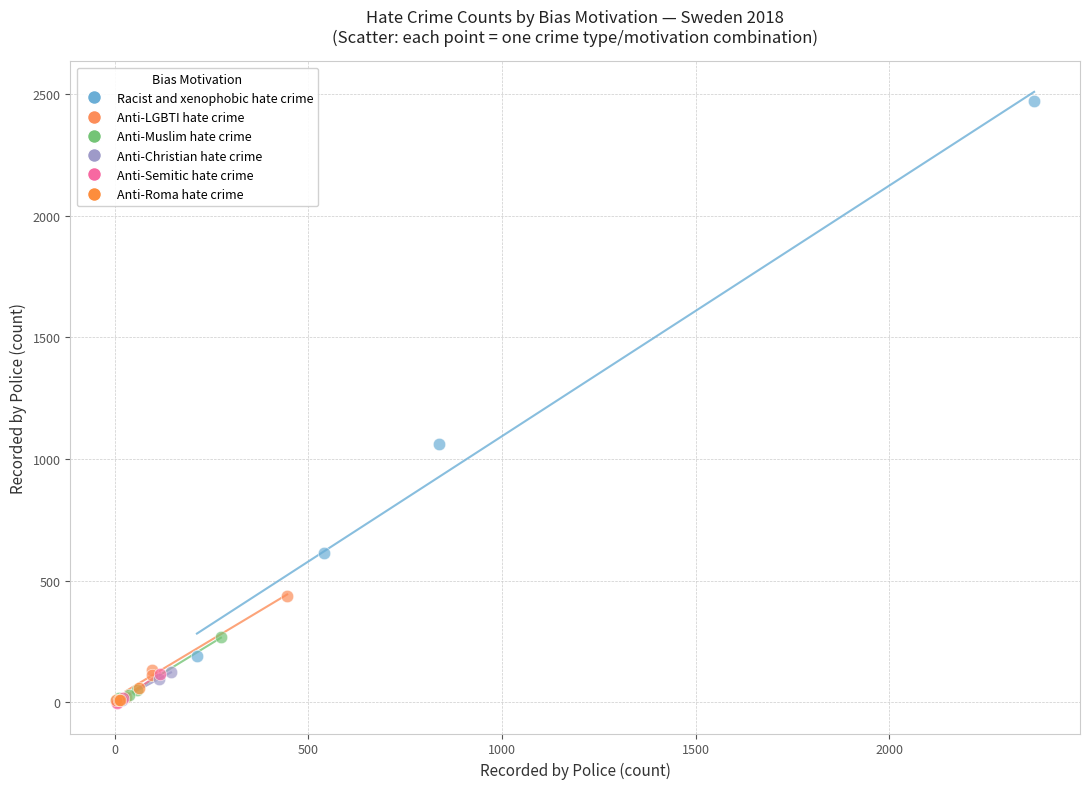

Which series reaches the maximum Y coordinate?

Racist and xenophobic hate crime